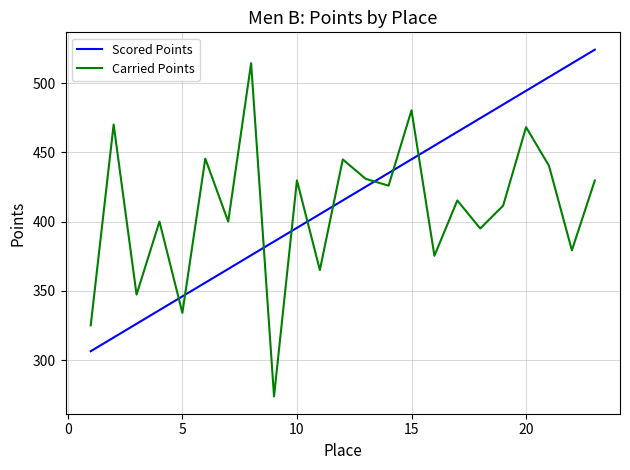

What is the average value of the Scored Points series?

415.3